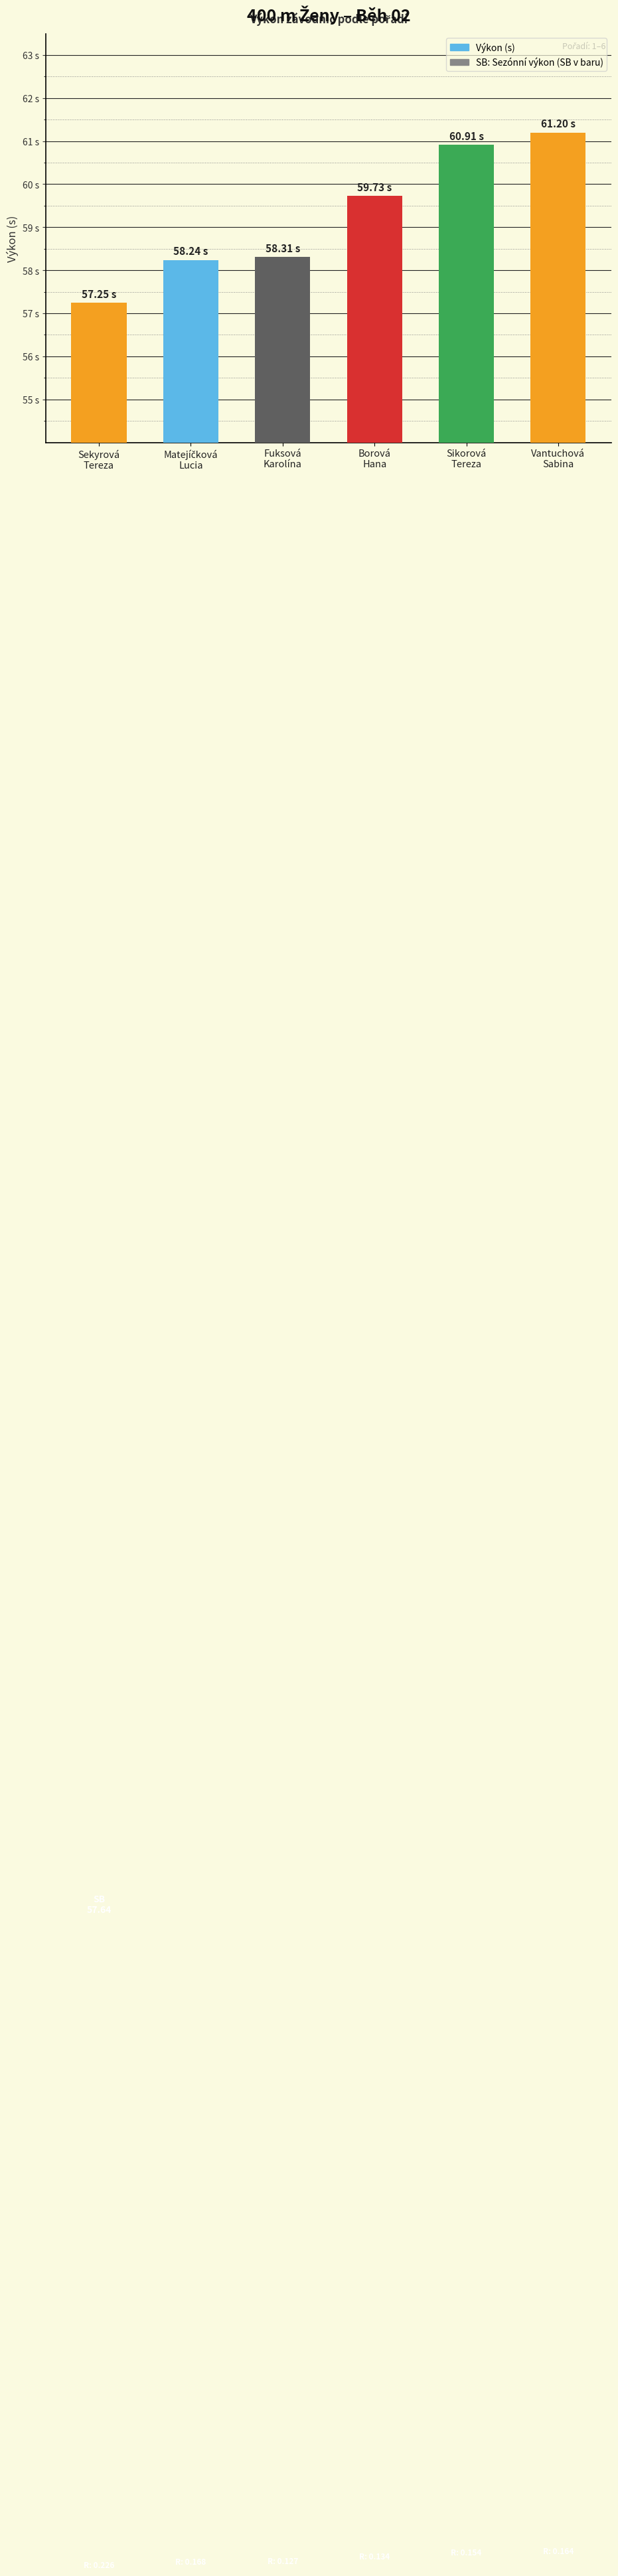

What is the maximum value shown in the chart?

61.2